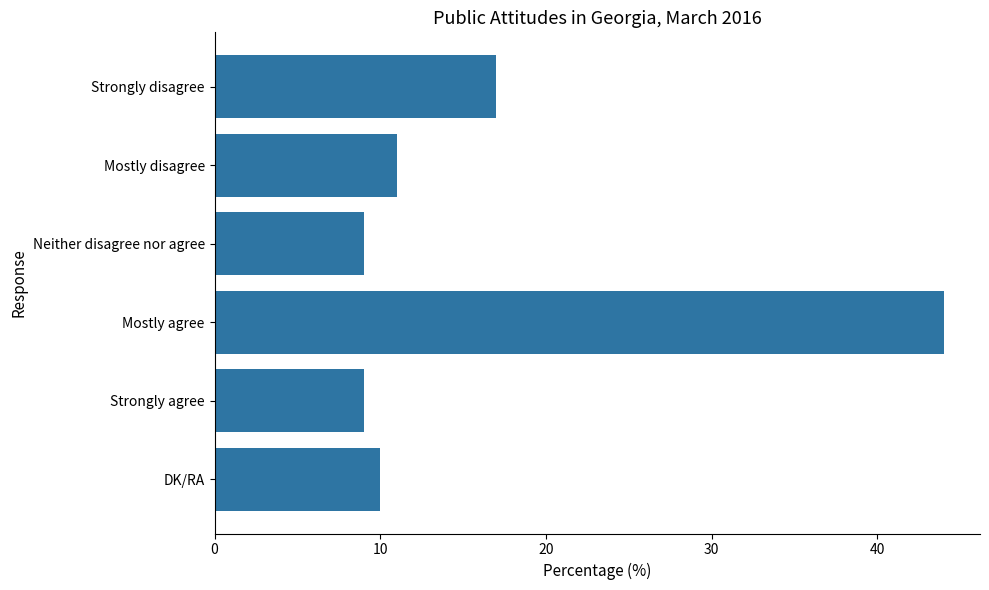

Count the number of data series in this chart.

1